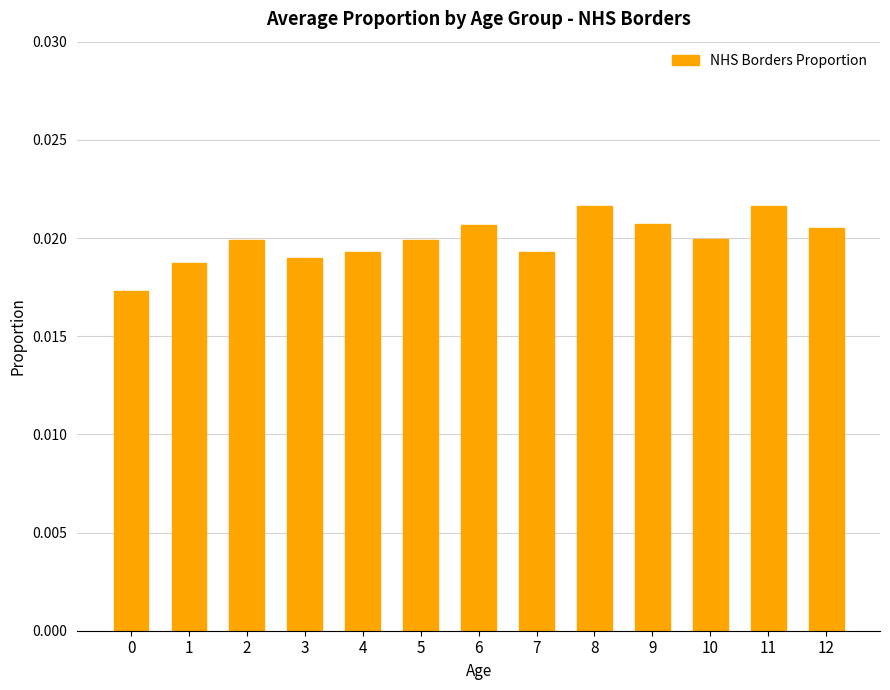

How many values are between 0 and 1?

13